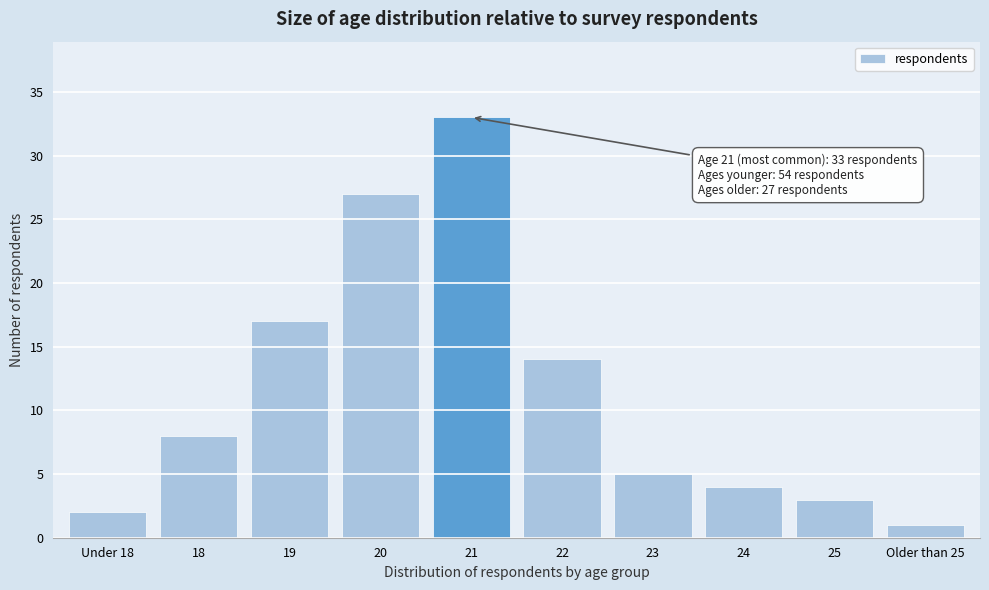

Reading left to right, transcribe all the data shown in this chart.

Under 18=2	18=8	19=17	20=27	21=33	22=14	23=5	24=4	25=3	Older than 25=1